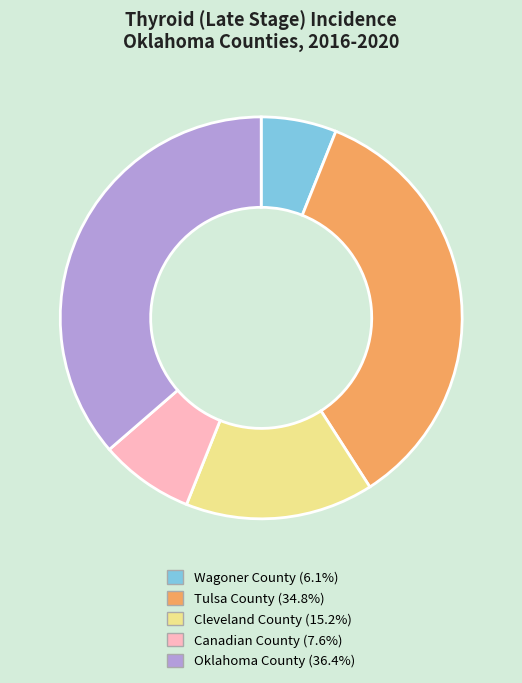

Is it true that Canadian County is 8% of the pie?

True